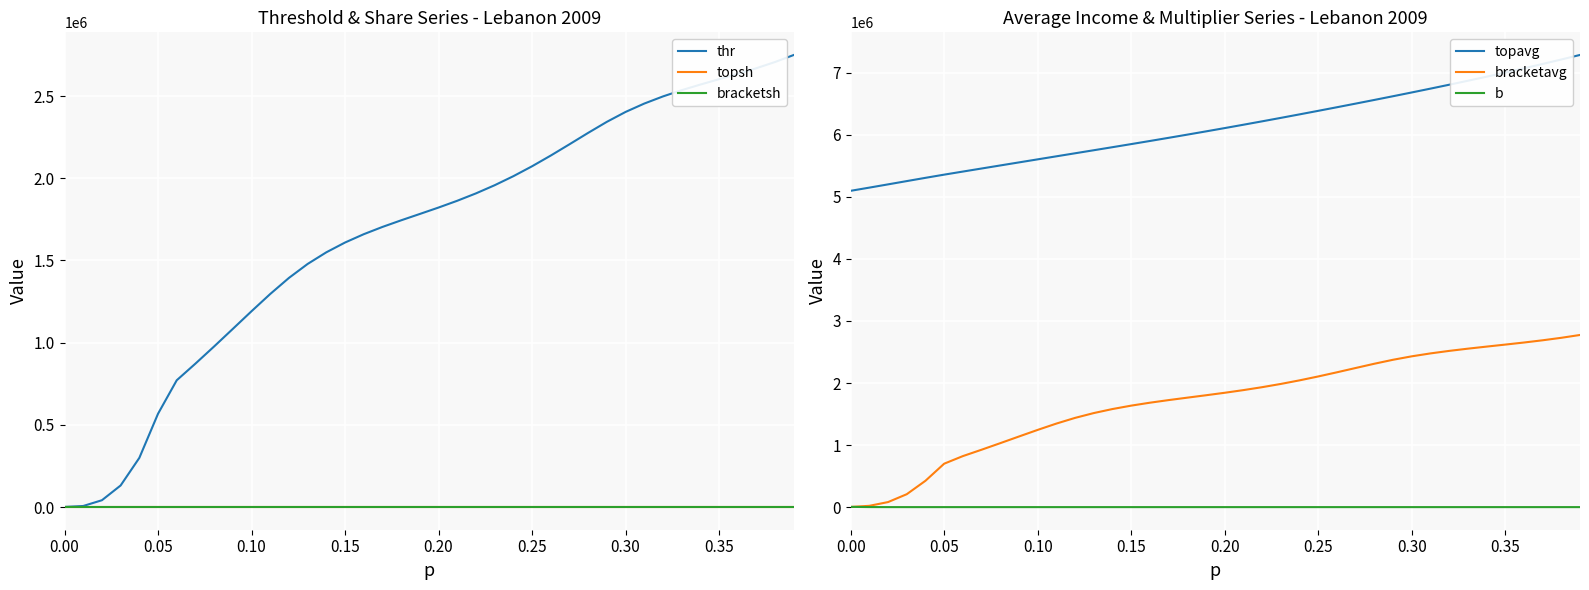

True or false: topavg and b intersect in this chart.

False